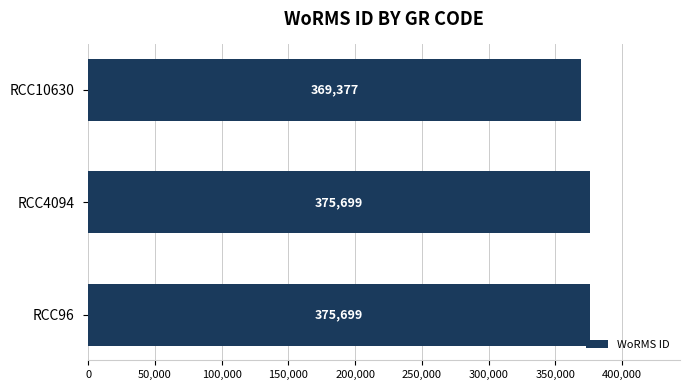

What is the value of the 3rd bar from the top?

375699